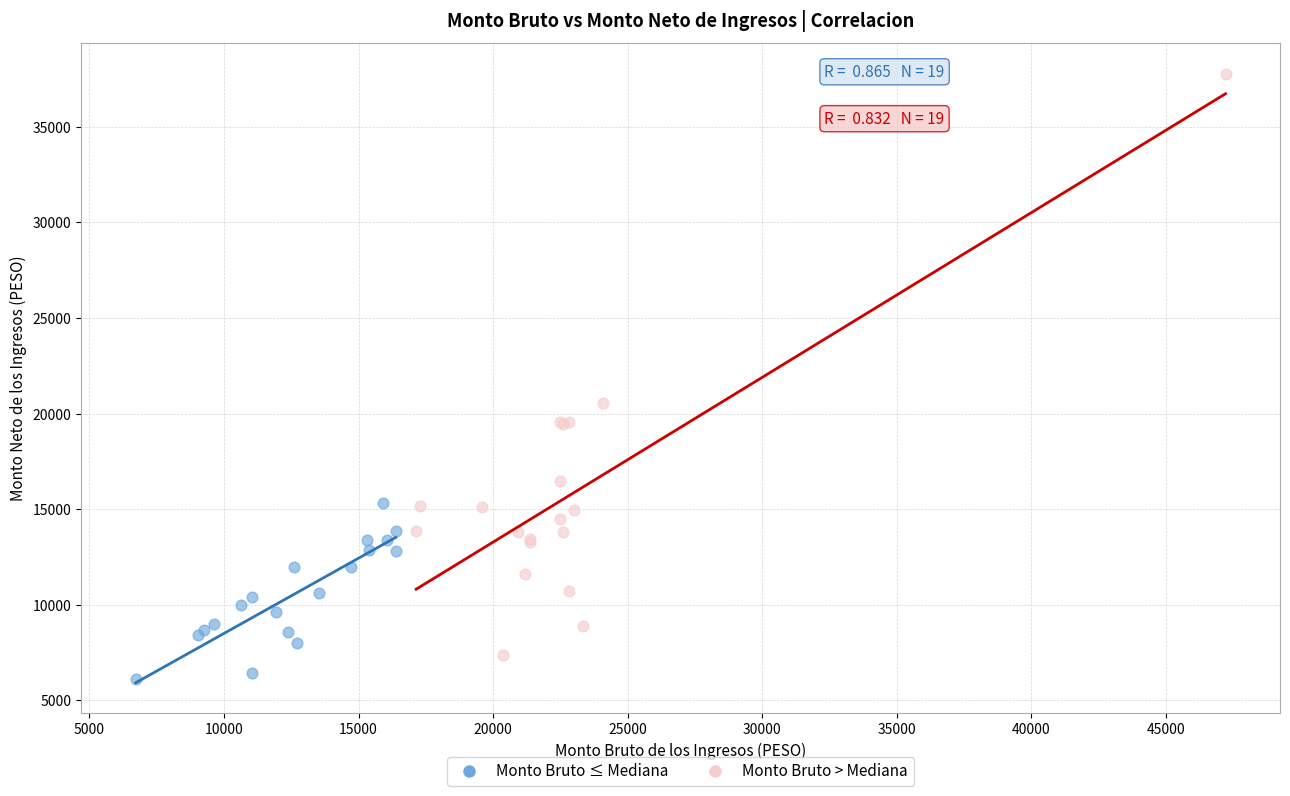

What are all the series names shown in the legend?

Monto Bruto ≤ Mediana, Monto Bruto > Mediana